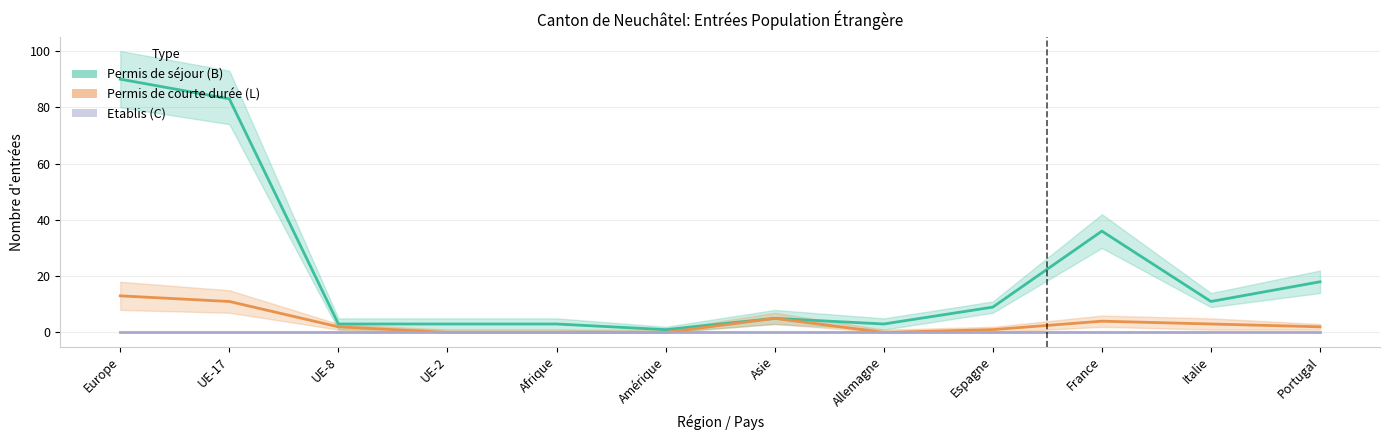

How many lines are shown in the chart?

3